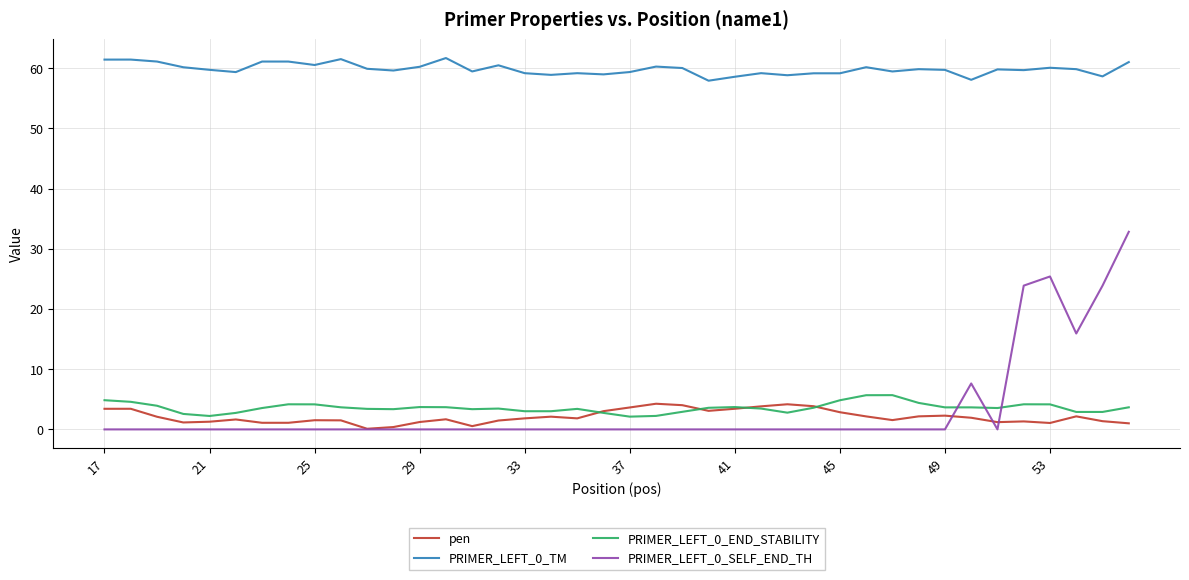

True or false: PRIMER_LEFT_0_TM and PRIMER_LEFT_0_END_STABILITY cross at least once.

False